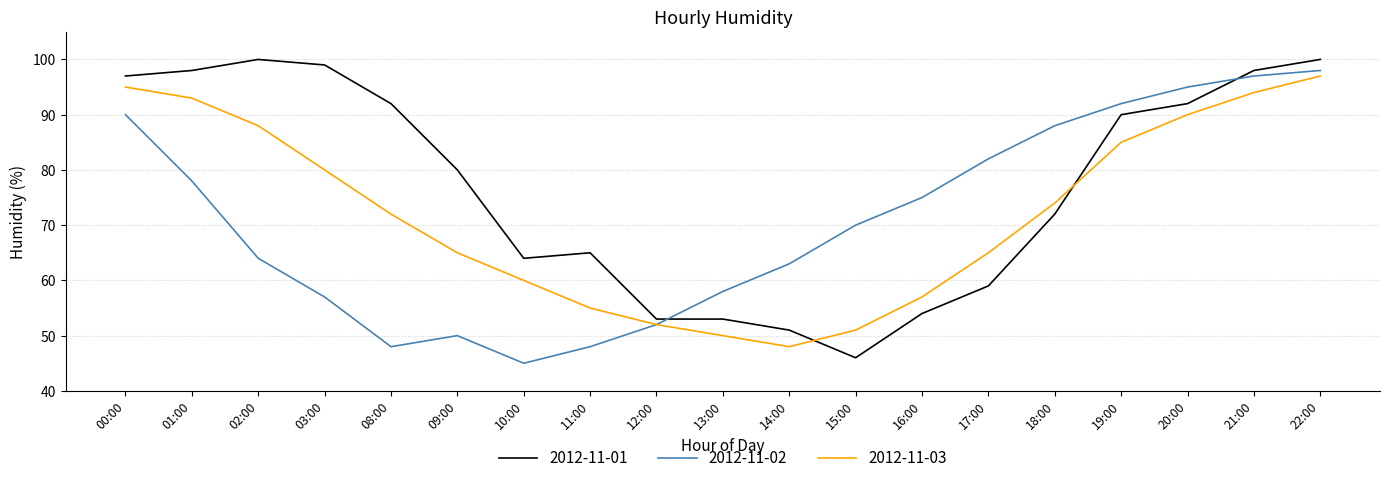

Which series ends up on top after the final intersection of 2012-11-01 and 2012-11-02?

2012-11-01